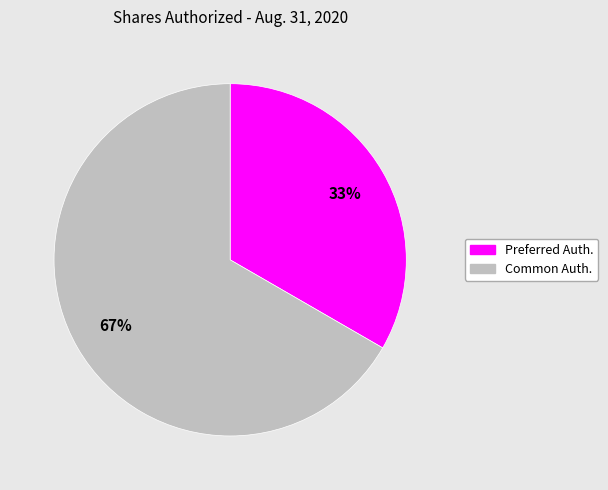

Is there a majority slice in this chart?

Yes